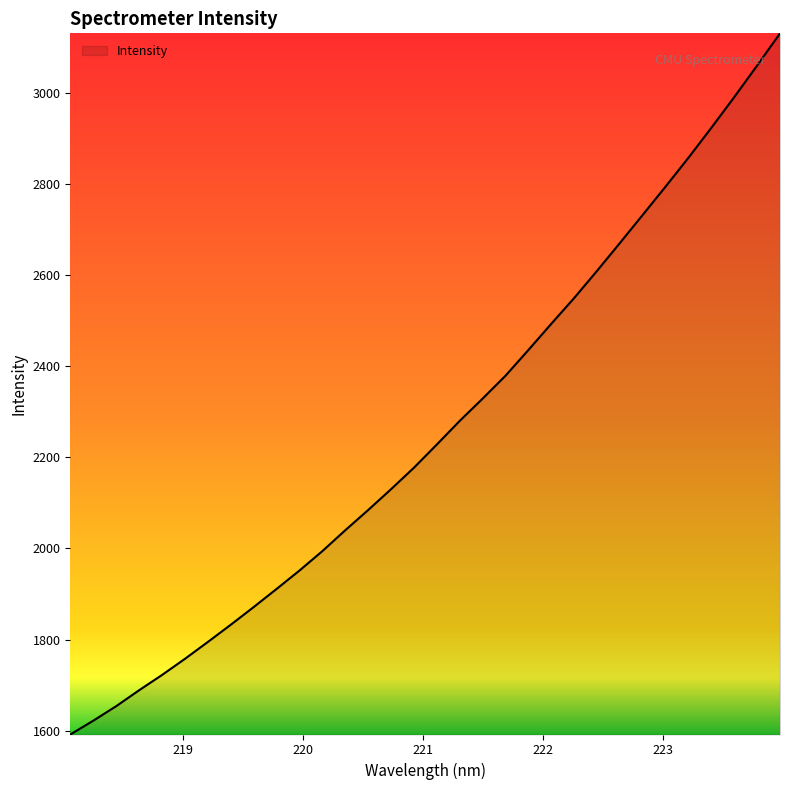

Count the number of data series in this chart.

1